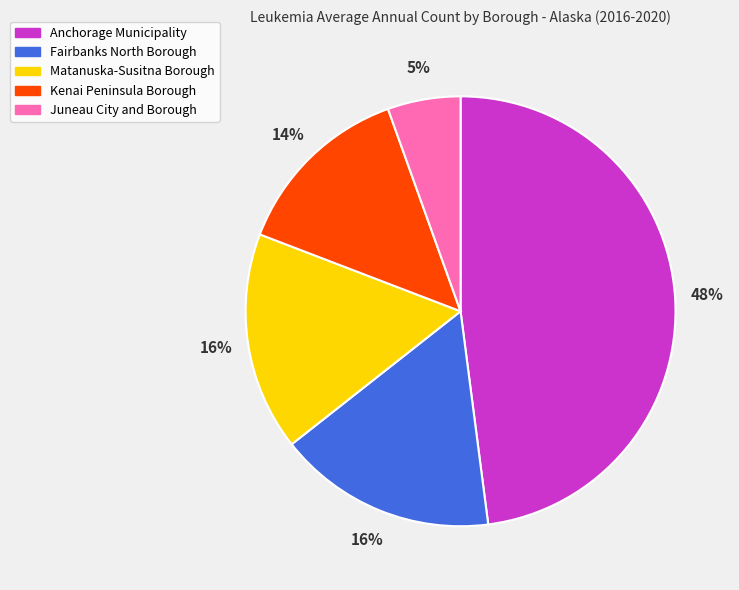

Count the number of slices in the pie.

5